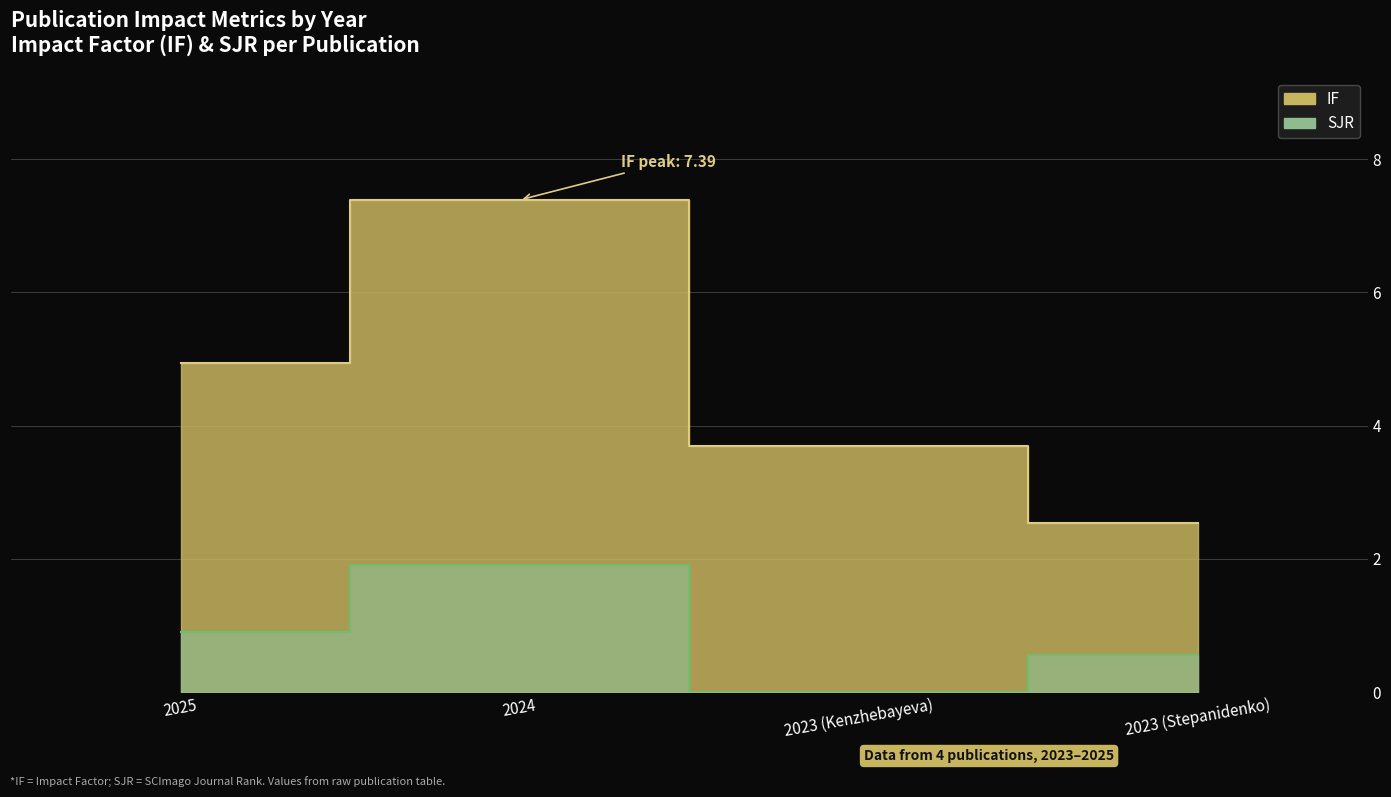

True or false: IF has more than 1 interior local peaks.

False